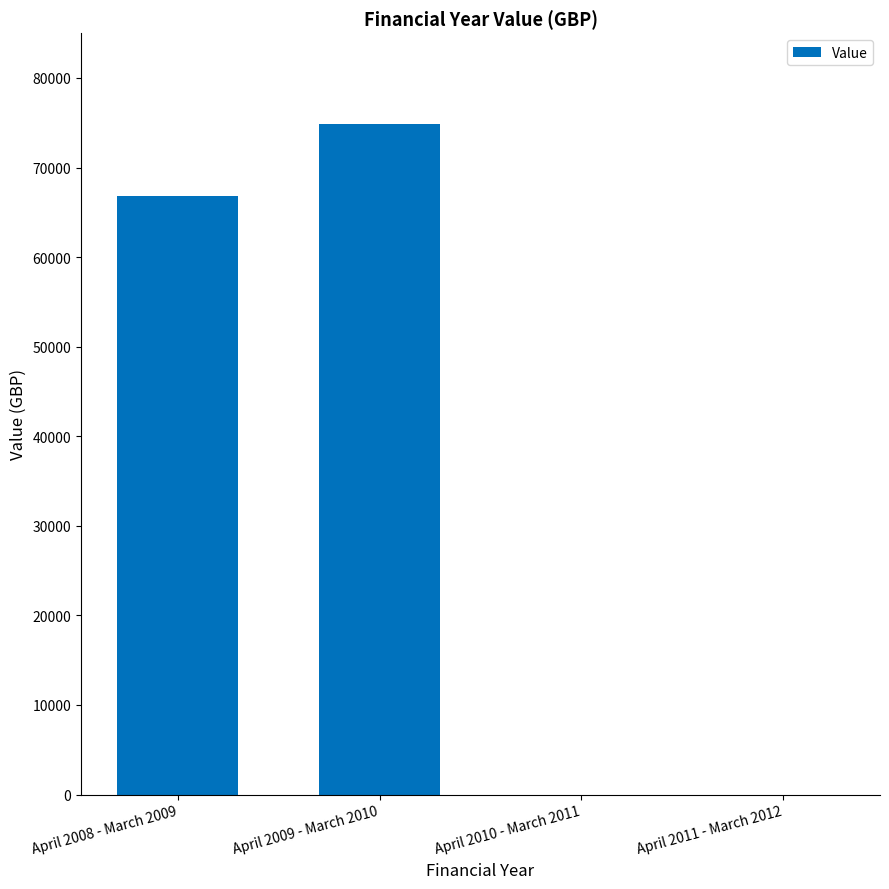

Is it true that the value at April 2010 - March 2011 is -31607?

False